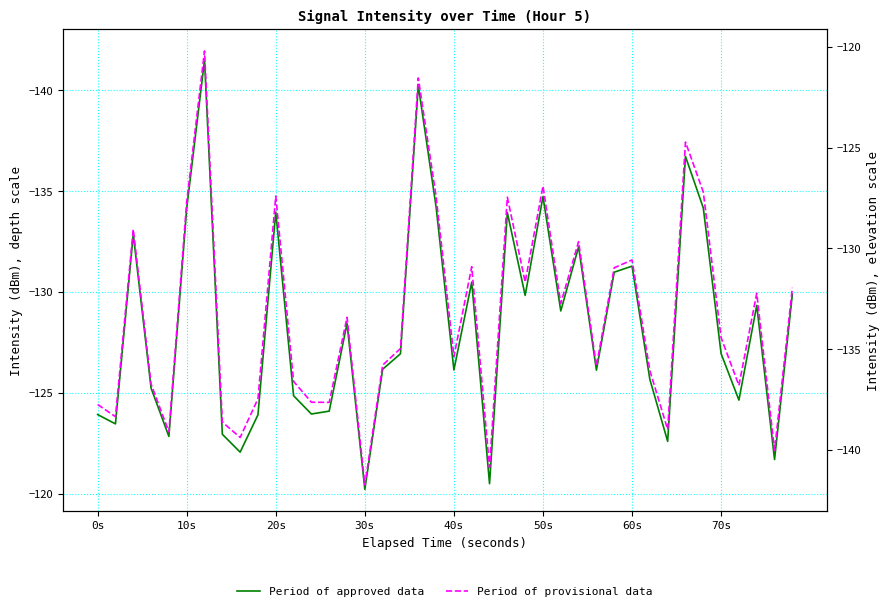

Is this an area chart (filled region under the line)?

No